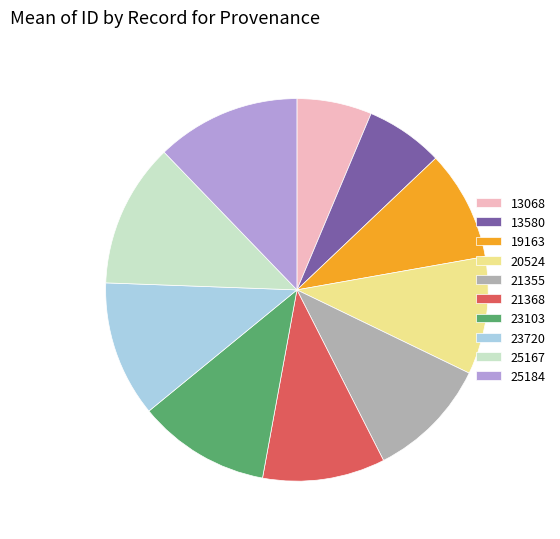

True or false: 13068 accounts for 1% of the total.

False